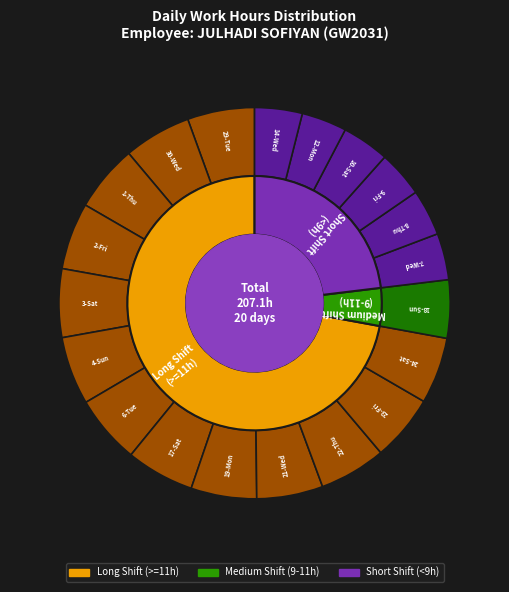

To the nearest percent, what is the difference between the 8-Thu and 21-Wed slice percentages?

2%